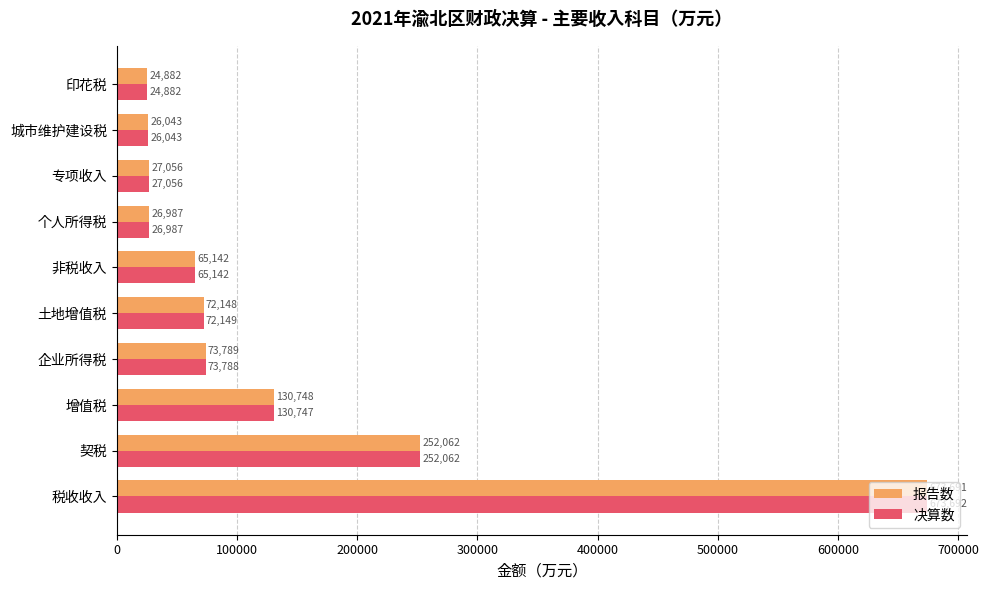

Which series has the largest range (max minus min)?

决算数